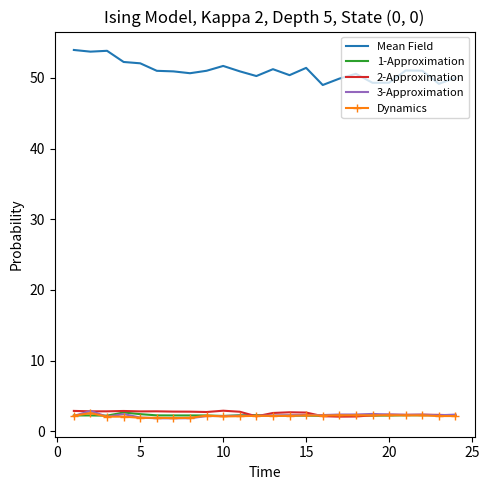

True or false: 1-Approximation and Mean Field intersect in this chart.

False